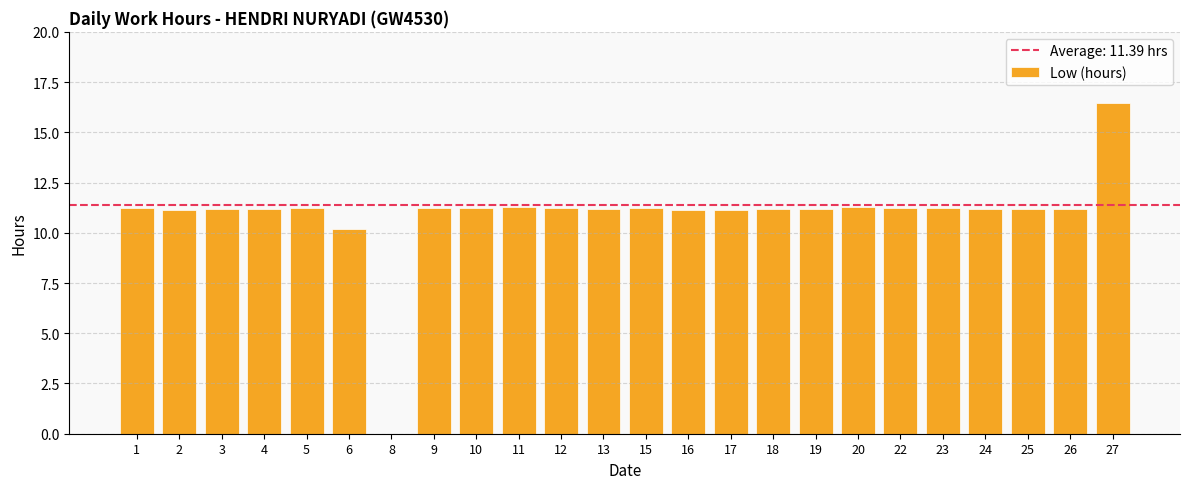

What is the sum of all values?

261.9